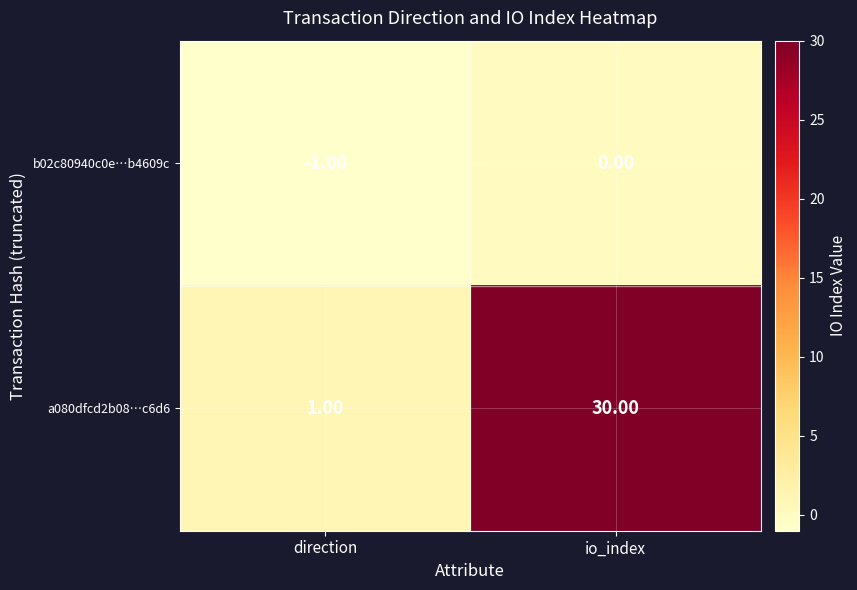

Between direction and io_index, which series saw the biggest shift?

a080dfcd2b08…c6d6